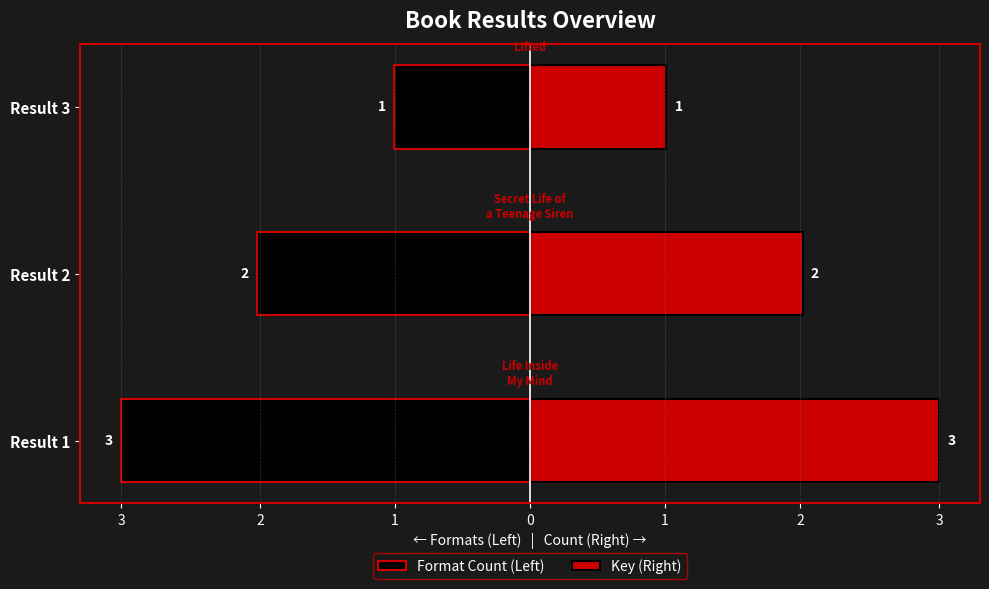

Which series changed the most between Result 1 and Result 2?

Format Count (Left)